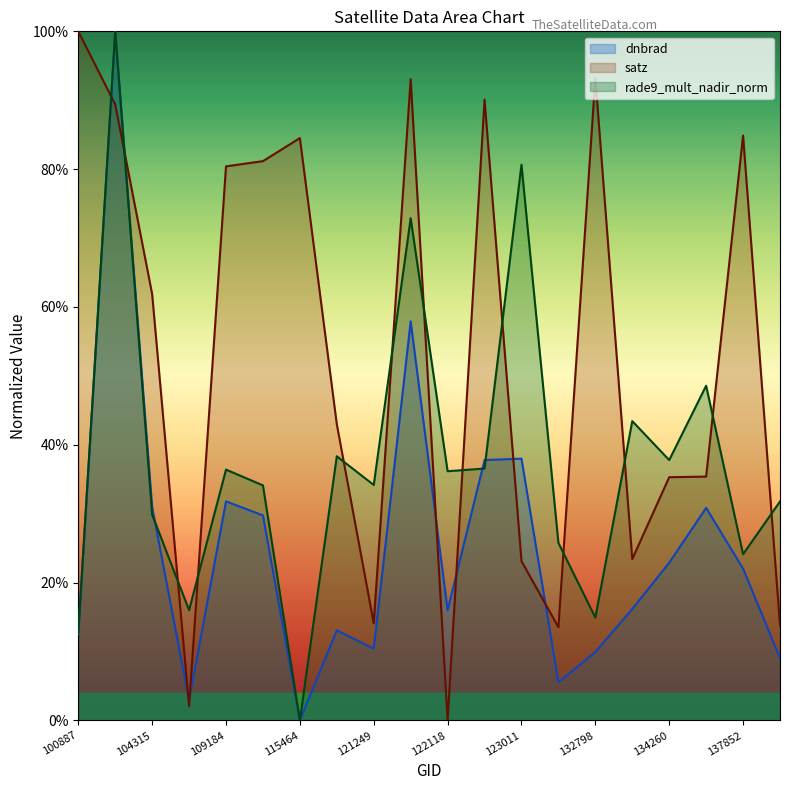

Which has a higher value, 132798 or 123011?

123011